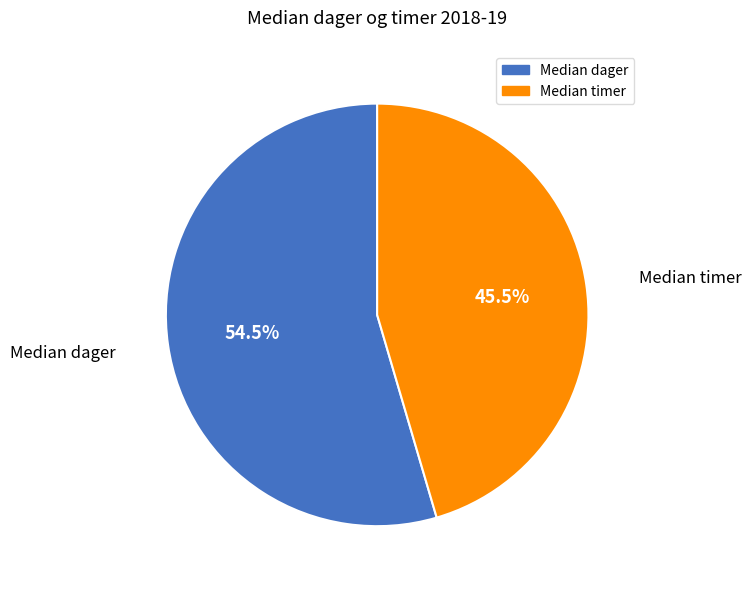

Do Median timer and Median dager together represent more than half of the pie?

Yes